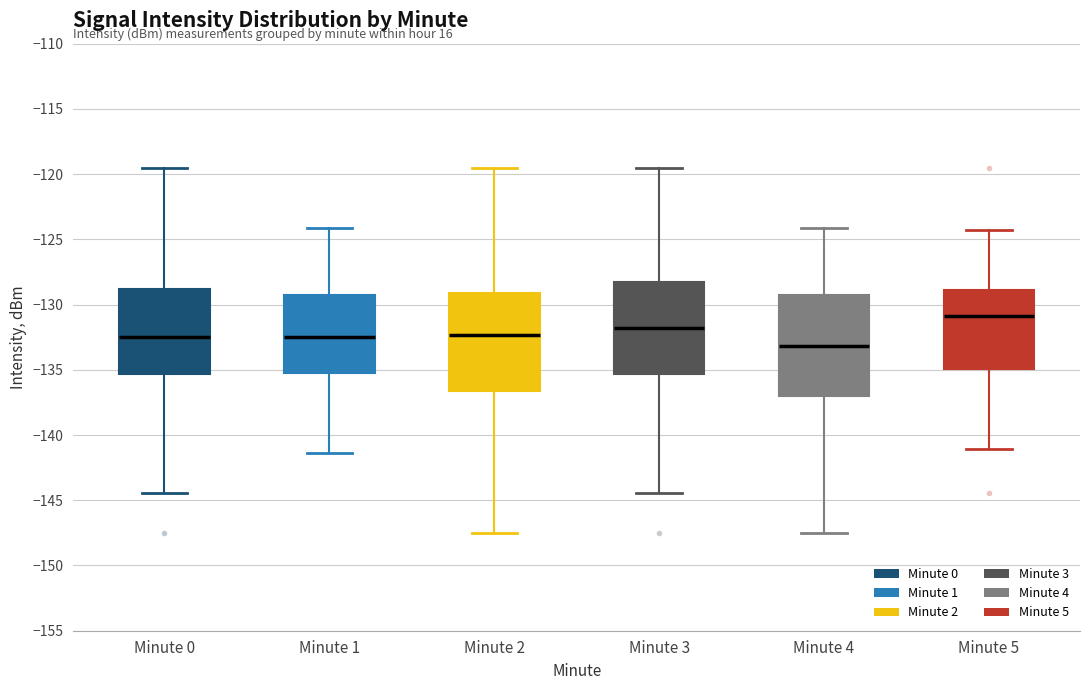

Where does the lower whisker of the box for Minute 5 end on the y-axis? The values are not printed on the chart, so give them approximately, as read against the axis.

-141.0